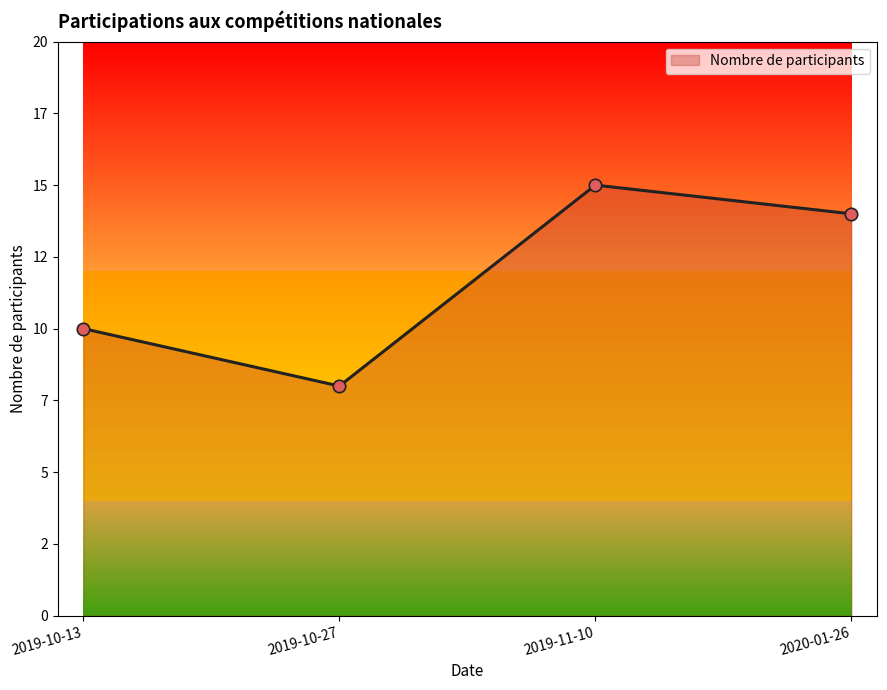

Approximately how many times larger is the value at 2020-01-26 compared to 2019-10-27?

1.8